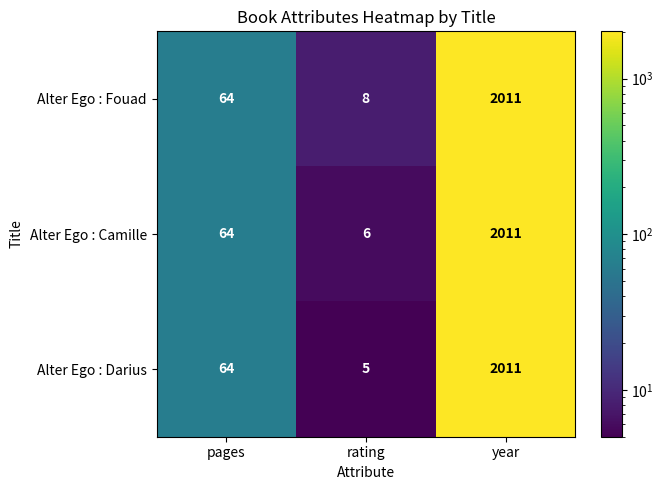

Count the number of categories in the chart.

3